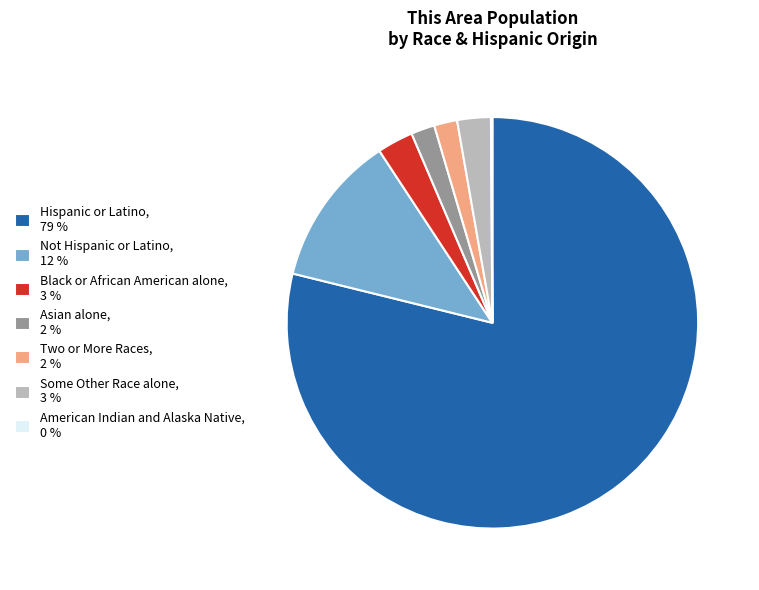

Is Some Other Race alone, 3 % the majority of the pie?

No